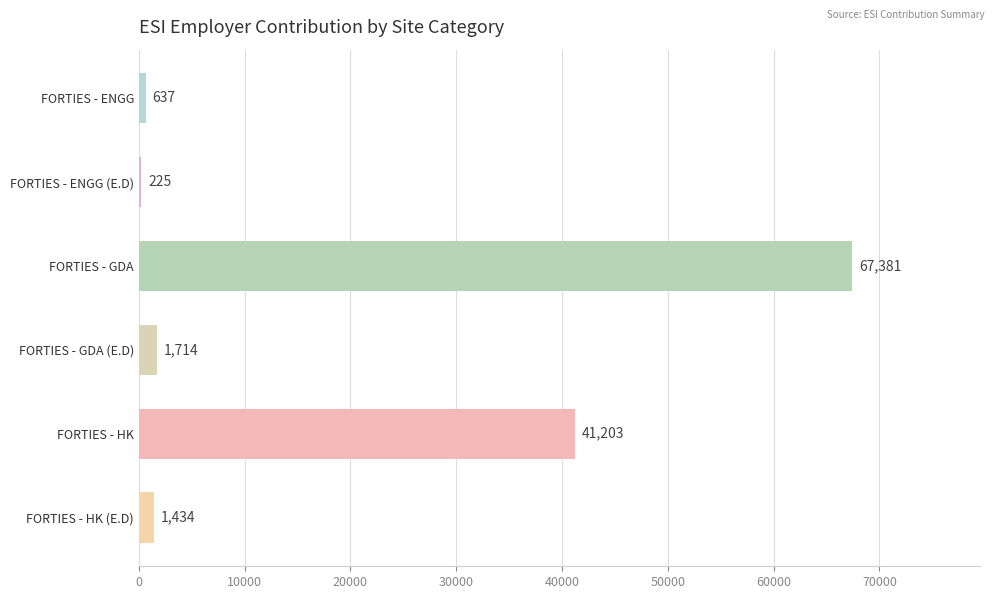

Reading bottom to top, extract all data points from this chart.

FORTIES - HK (E.D)=1434	FORTIES - HK=41203	FORTIES - GDA (E.D)=1714	FORTIES - GDA=67381	FORTIES - ENGG (E.D)=225	FORTIES - ENGG=637